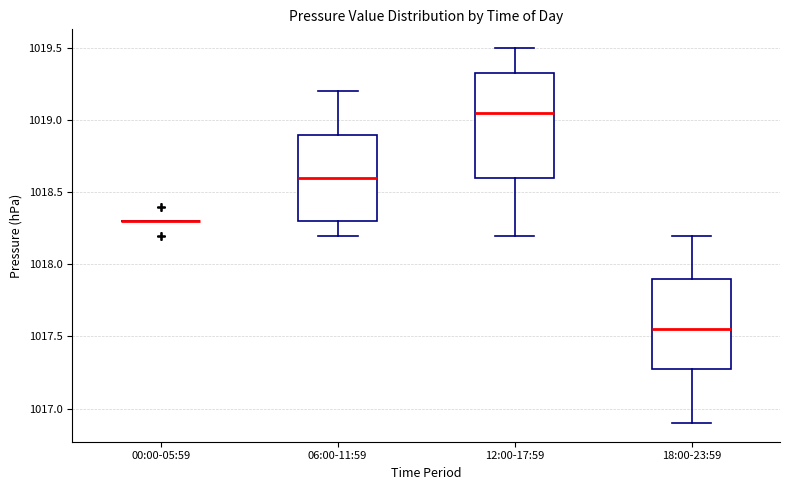

Comparing the boxes themselves (not the whiskers), which one is the tallest?

12:00-17:59